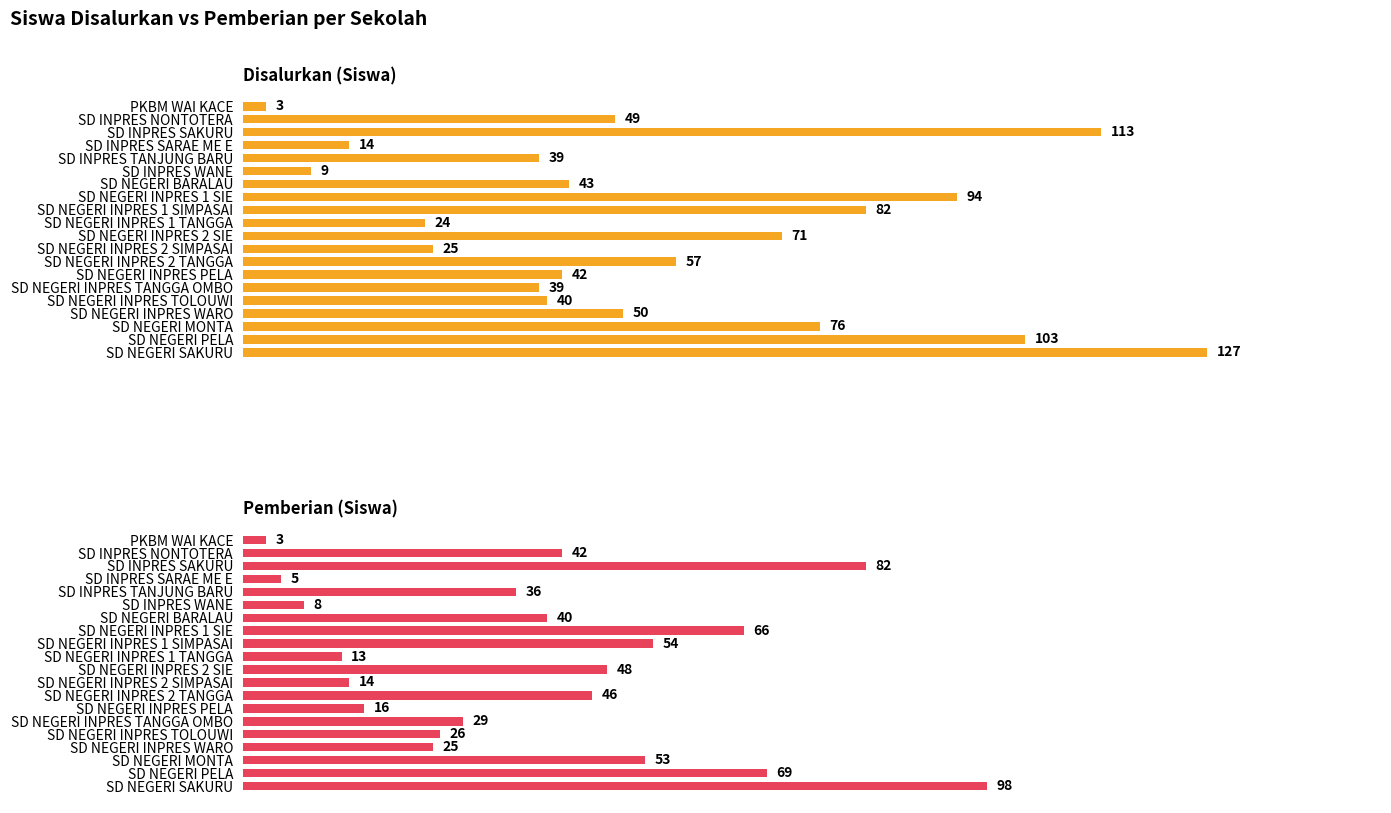

How many bars are there in total?

40